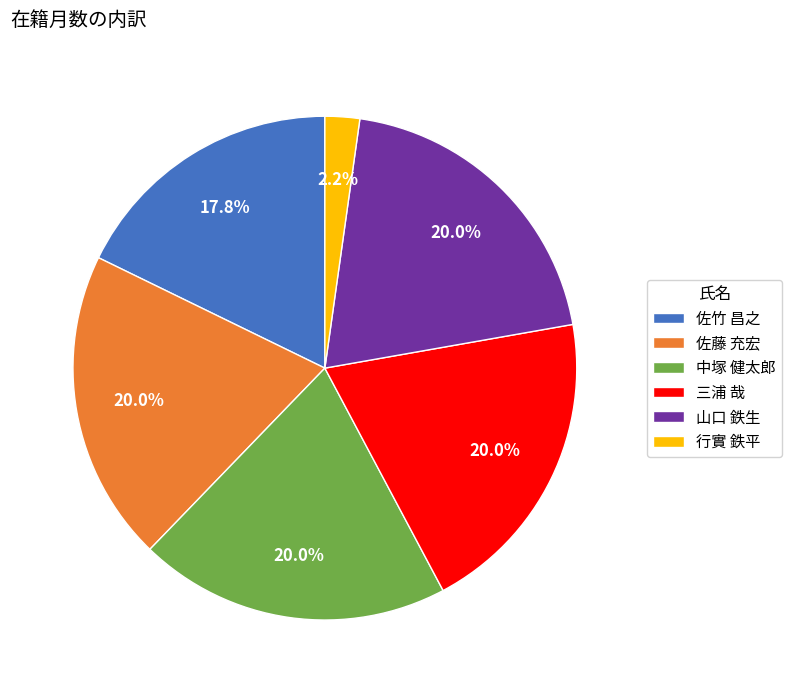

To the nearest percent, what portion does 三浦 哉 represent?

20%